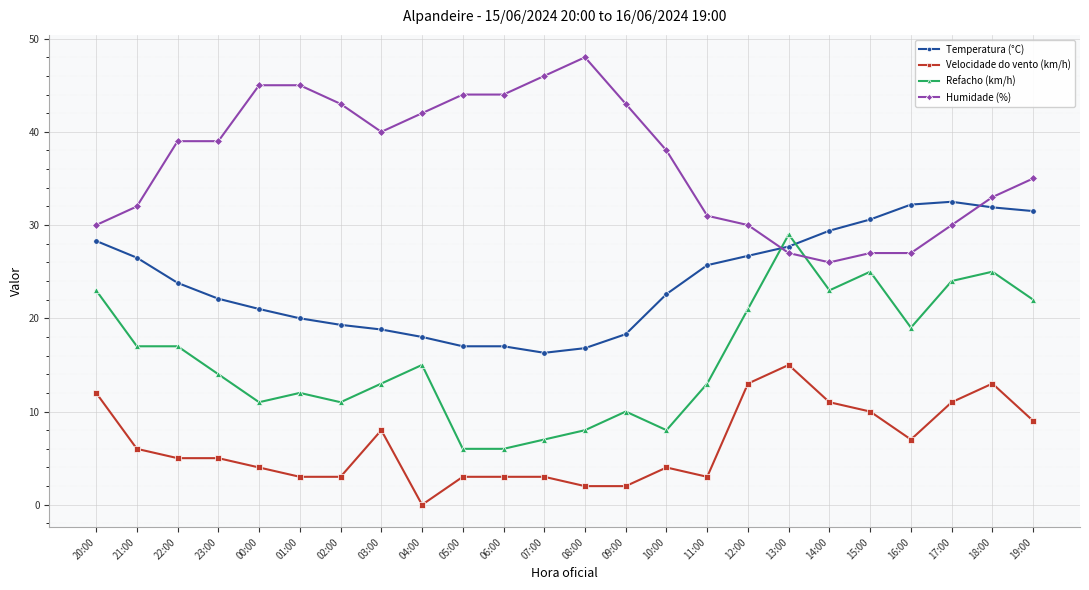

Is it true that Refacho (km/h) equals 29.5 at 22:00?

False